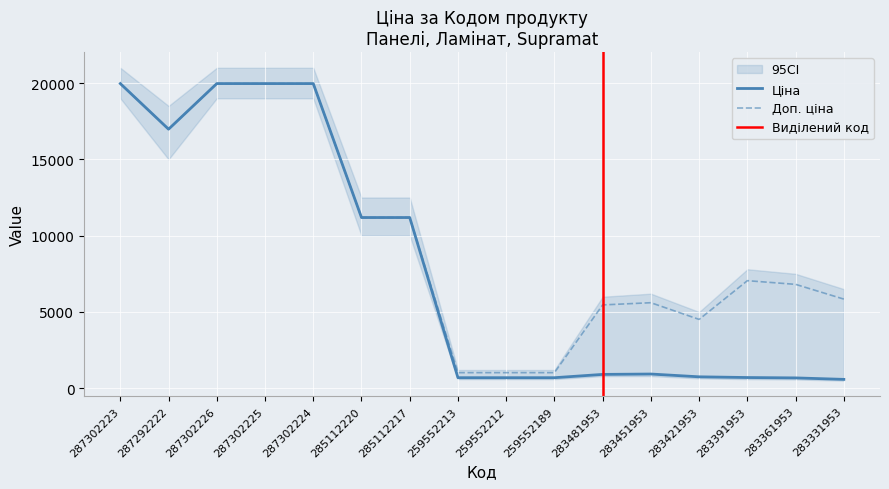

True or false: Ціна has a value of 705.1 at 283391953.

True